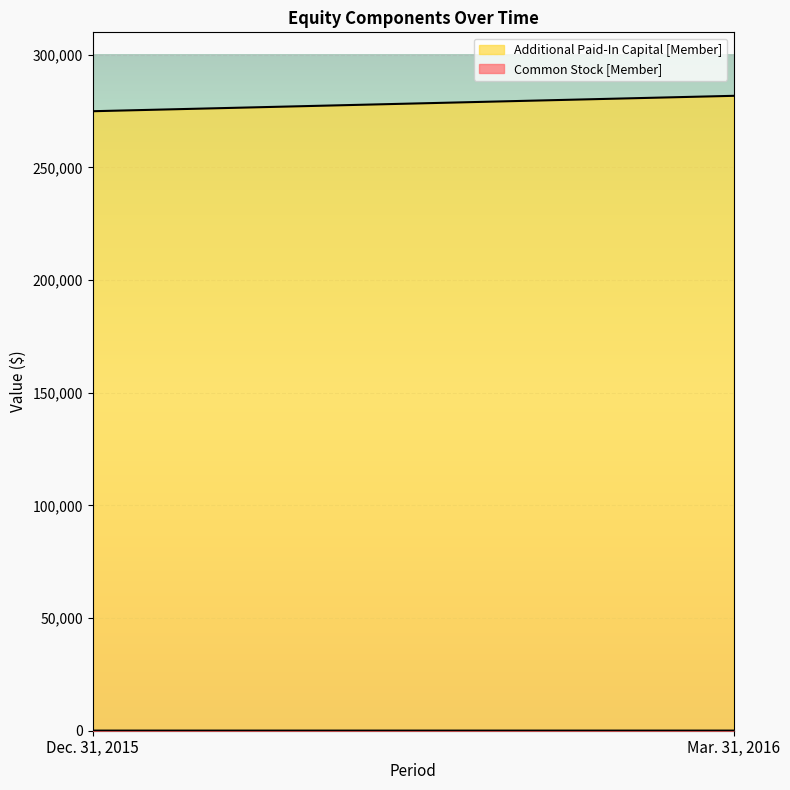

At which category is the sum across all series the highest?

Mar. 31, 2016